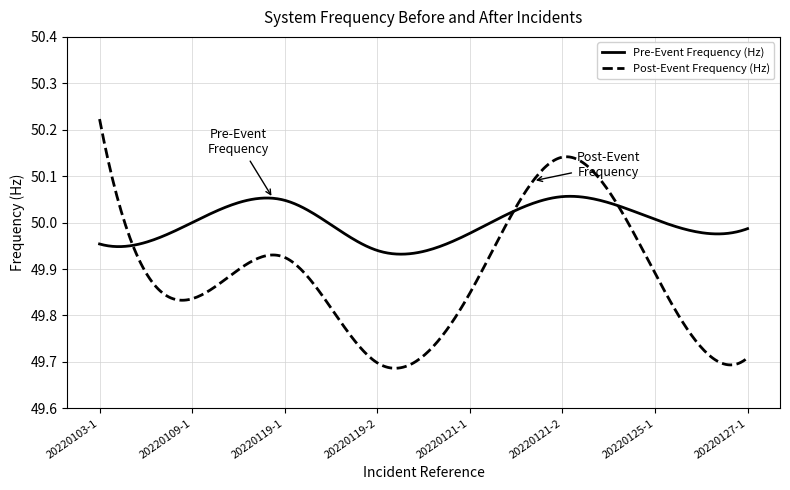

Rank the series by their average value, from highest to lowest.

Pre-Event Frequency (Hz), Post-Event Frequency (Hz)